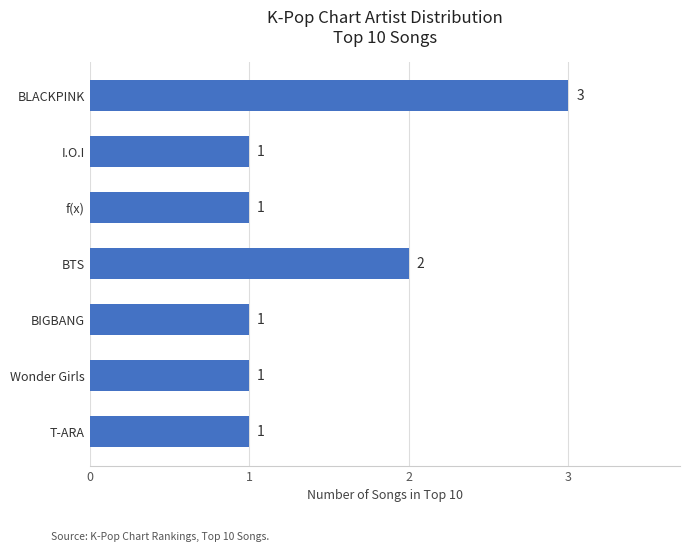

Which has a higher value, I.O.I or BTS?

BTS